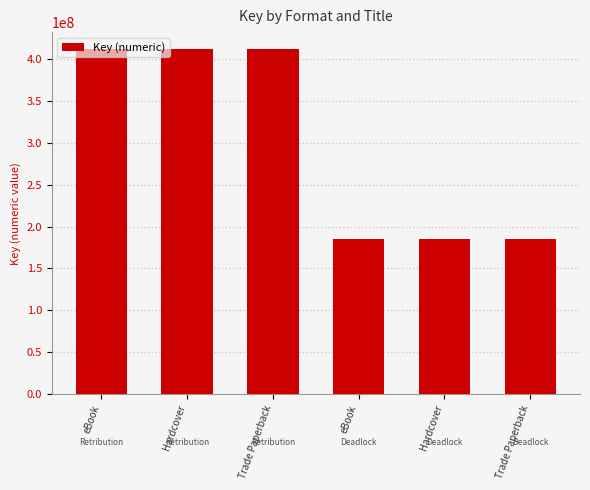

What is the label of the 6th bar from the right?

eBook